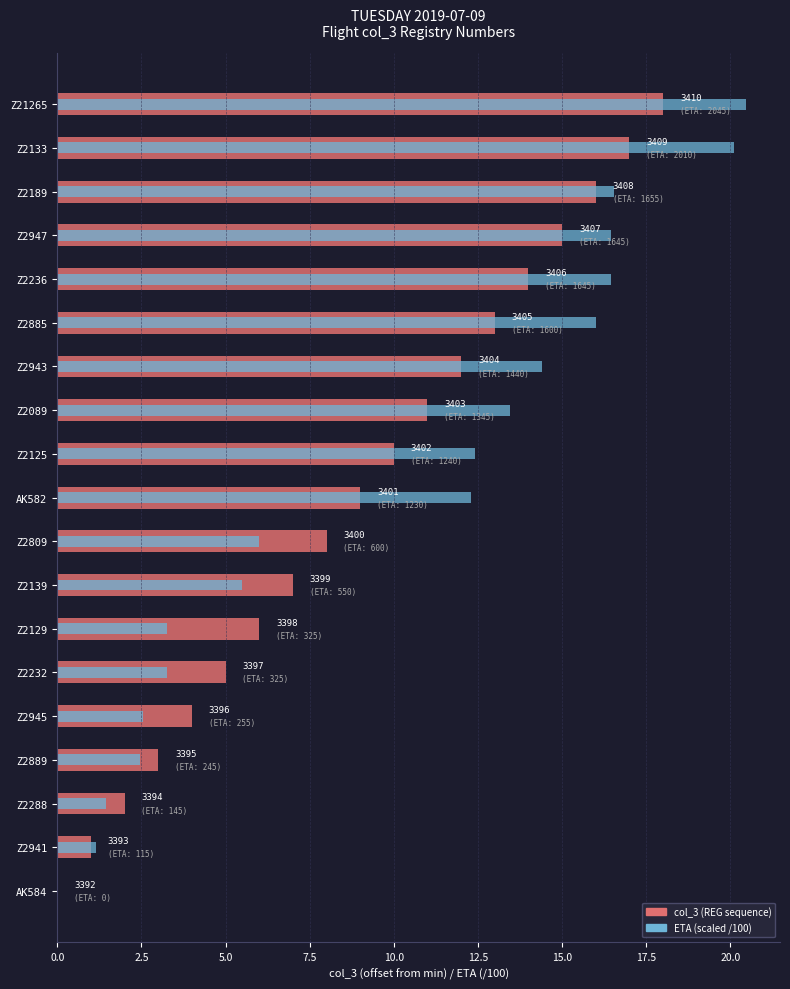

Count the number of categories in the chart.

19